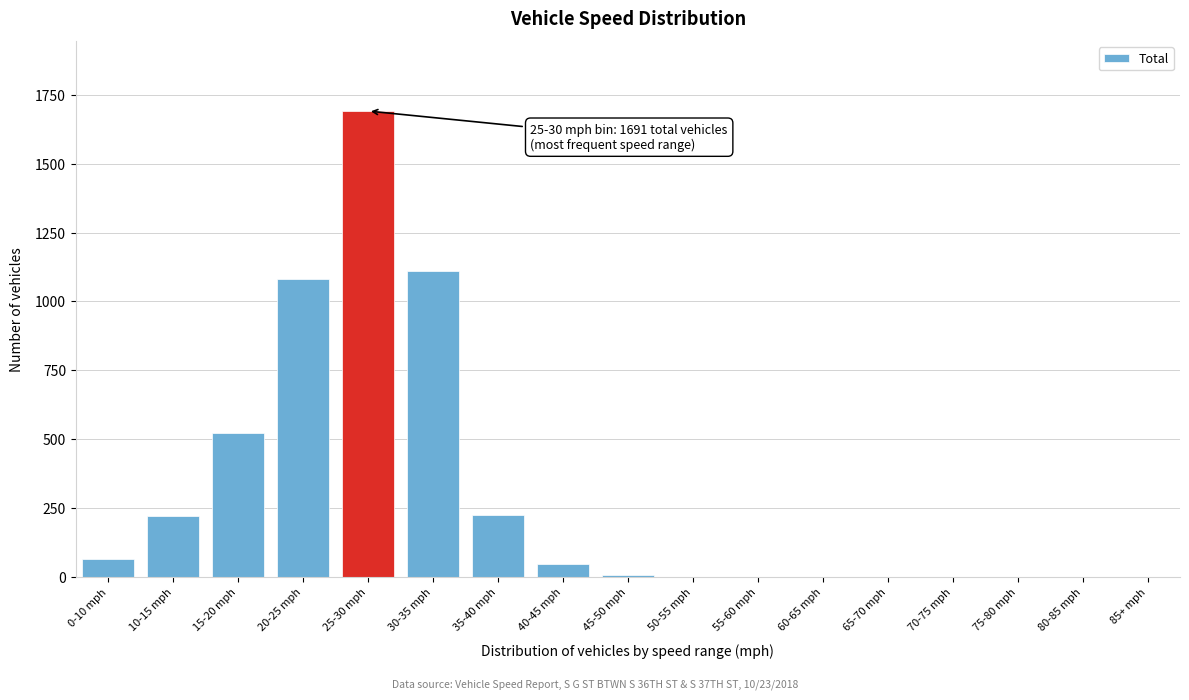

Which category has the highest value across all series?

25-30 mph